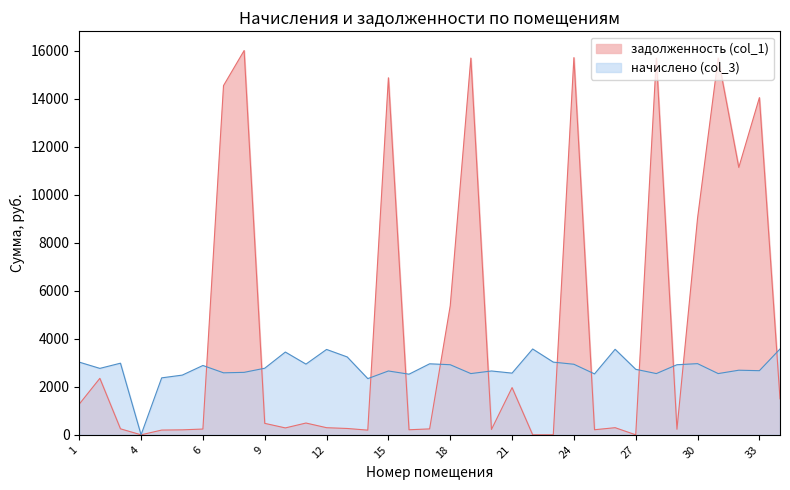

After their last crossing, which series has the higher values: задолженность (col_1) or начислено (col_3)?

начислено (col_3)